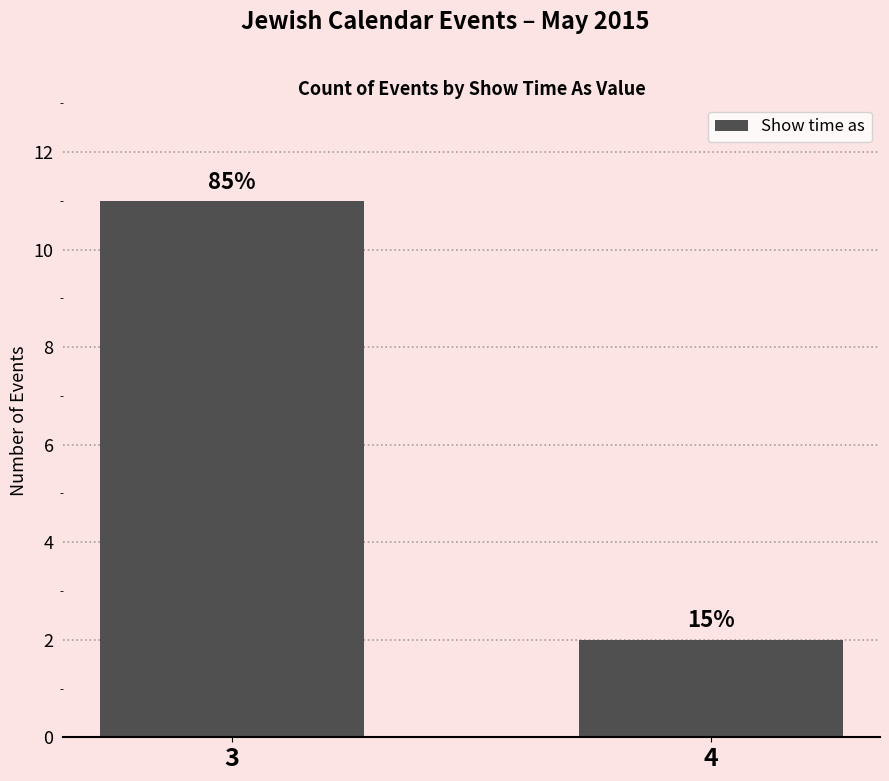

What is the maximum value shown in the chart?

11